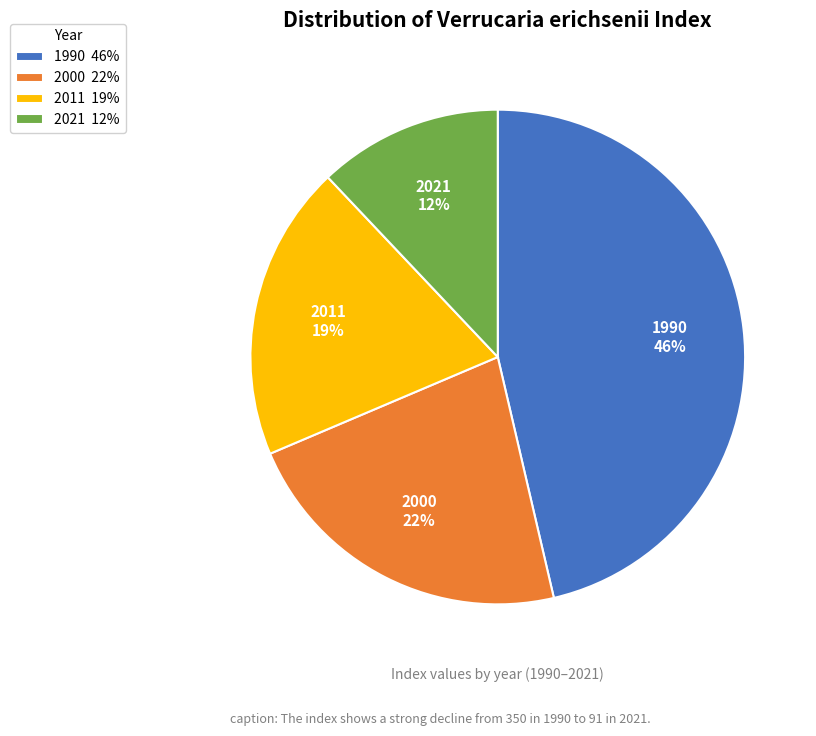

To the nearest percent, what portion does 2021 represent?

12%